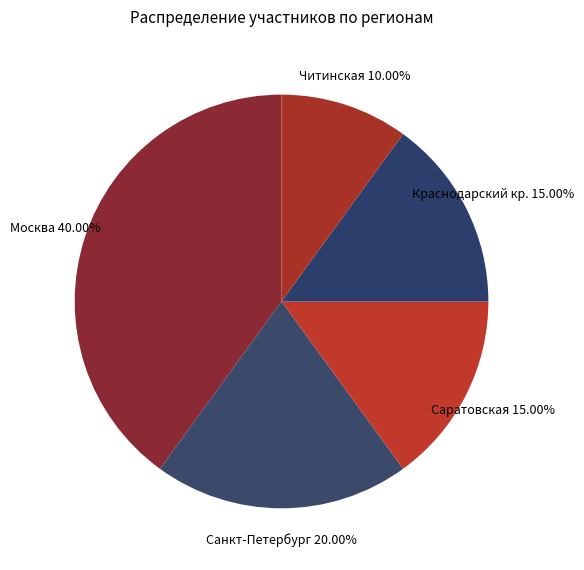

How many slices are in this pie chart?

5